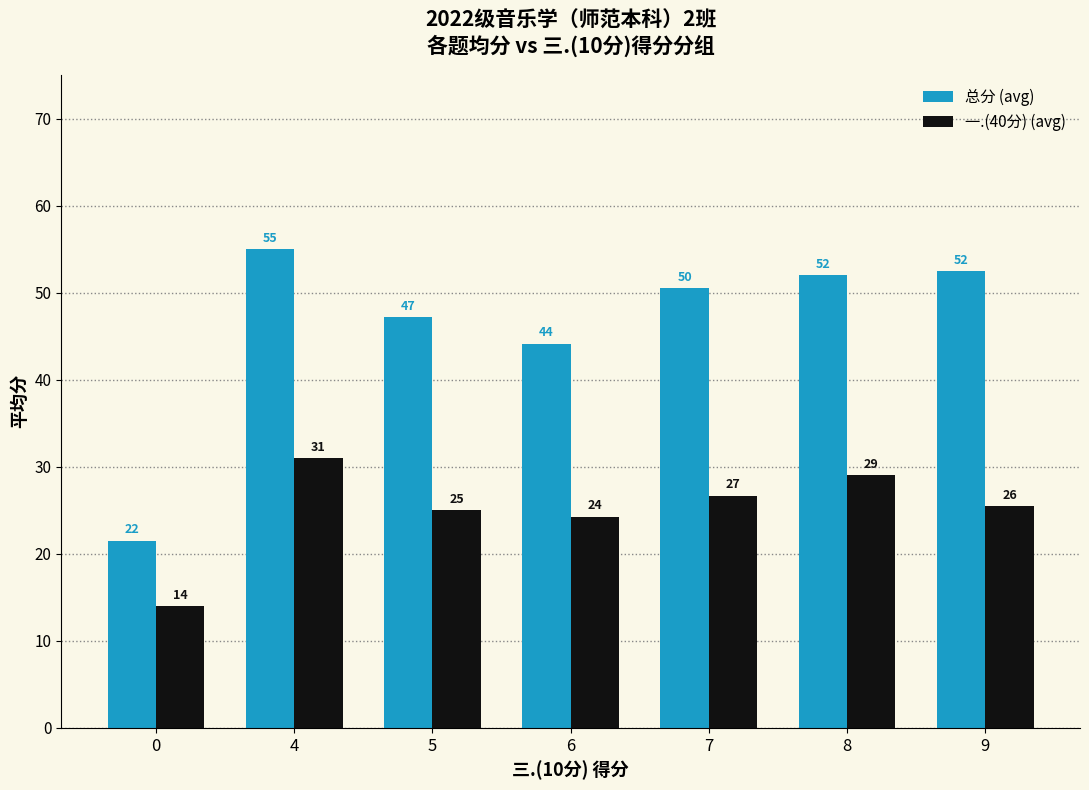

Is it true that 一.(40分) (avg) equals 10.0 at 5?

False